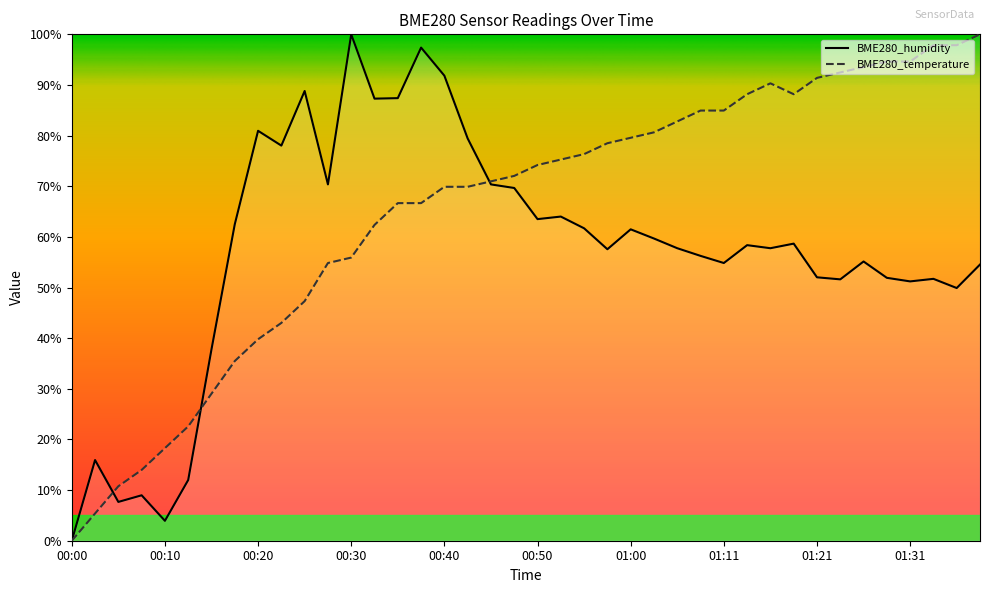

What position from the right is 00:12?

35